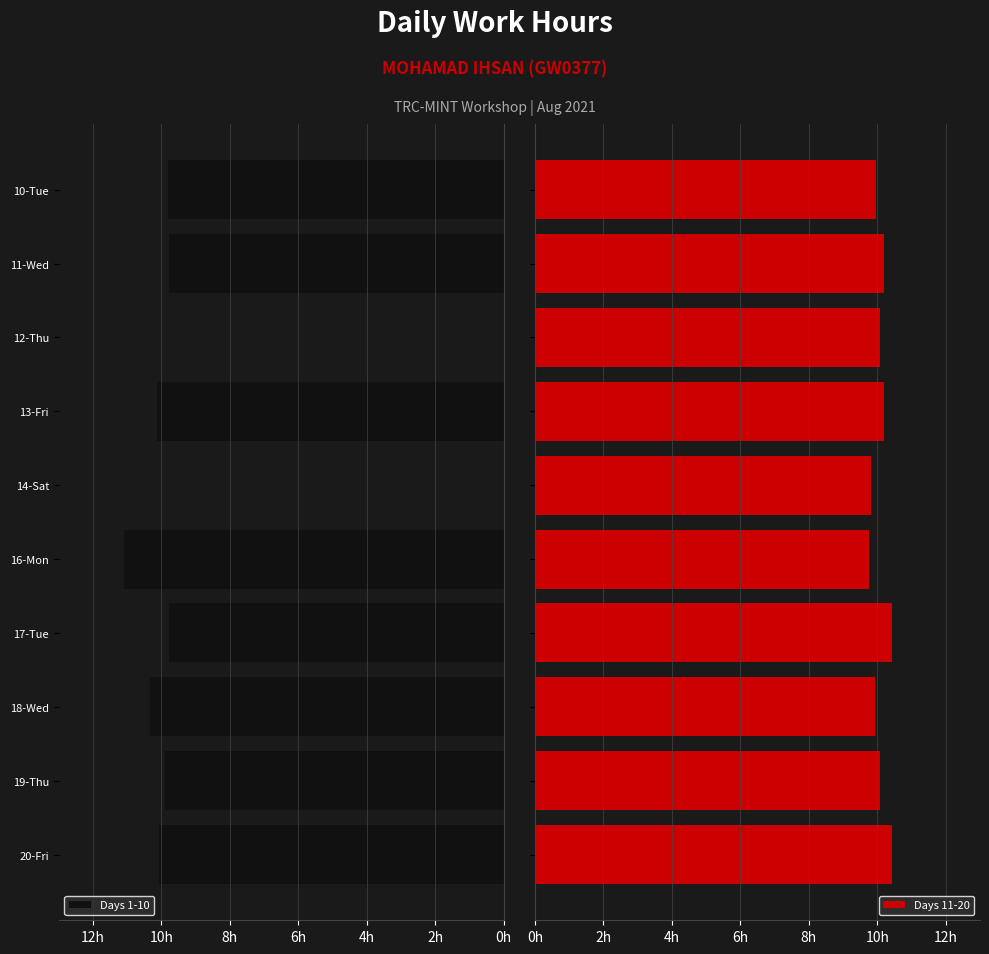

At 13-Fri, list the series in order from largest to smallest.

Days 11-20, Days 1-10